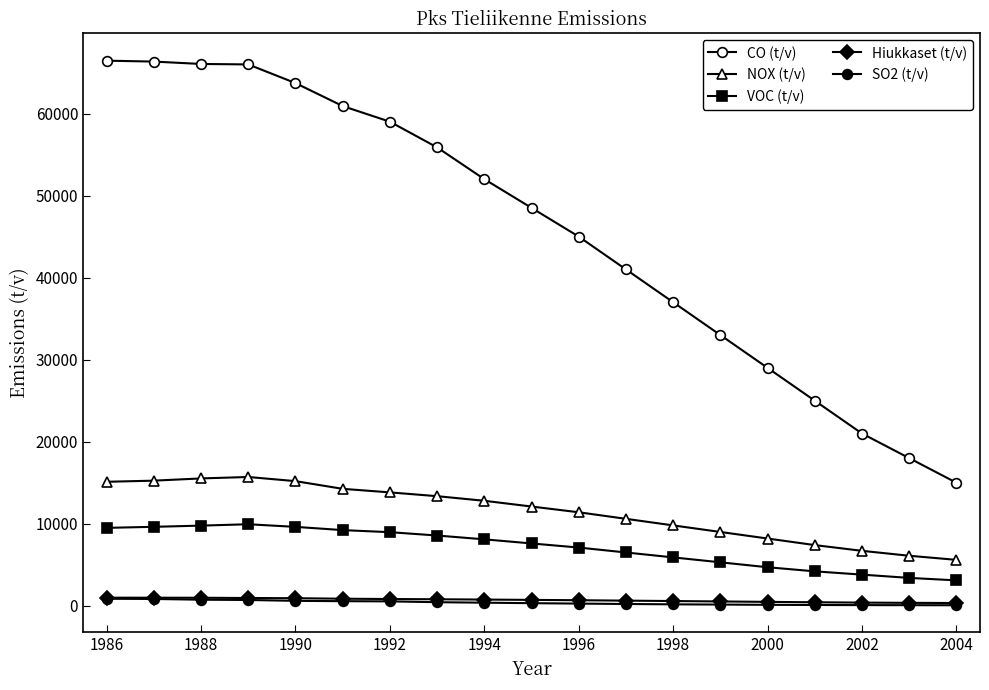

What is the value of the NOX (t/v) point at the 14th from the left?

9000.0